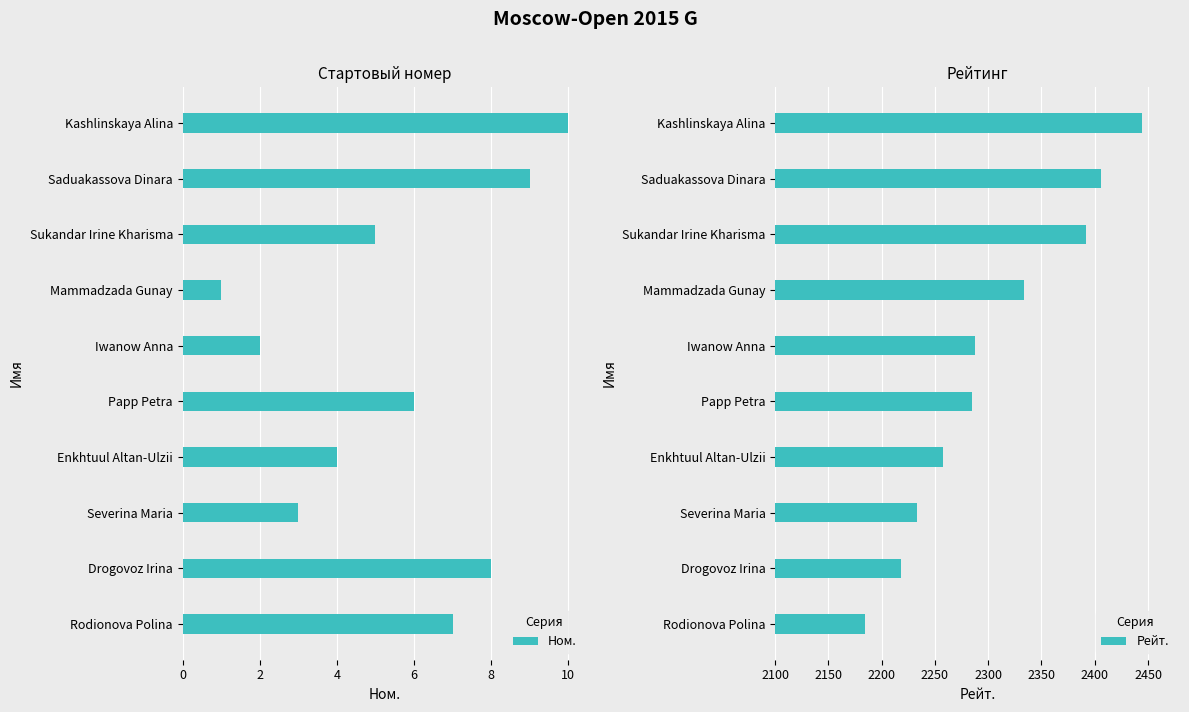

Rank the categories by Ном. value from highest to lowest.

Kashlinskaya Alina, Saduakassova Dinara, Drogovoz Irina, Rodionova Polina, Papp Petra, Sukandar Irine Kharisma, Enkhtuul Altan-Ulzii, Severina Maria, Iwanow Anna, Mammadzada Gunay